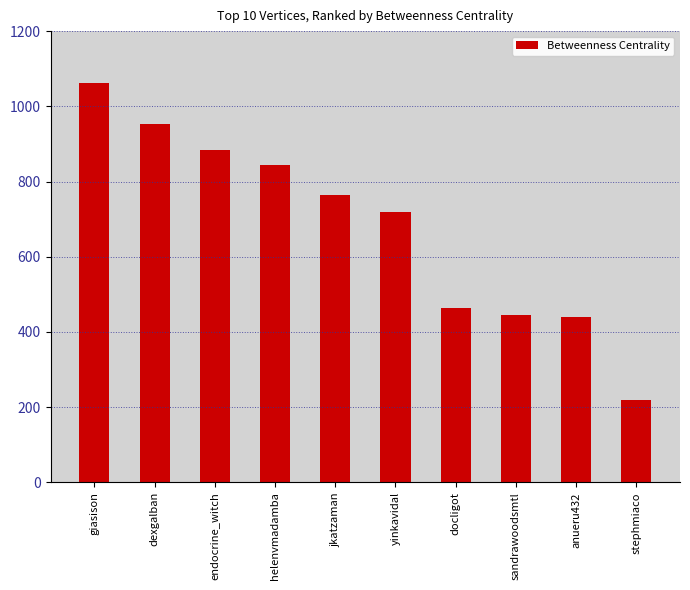

What is the value of the 6th bar from the left?

718.1